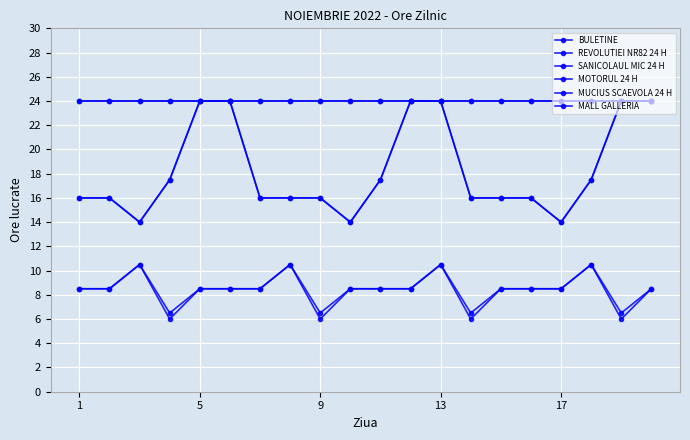

Which category has the lowest value in the MUCIUS SCAEVOLA 24 H series?

1